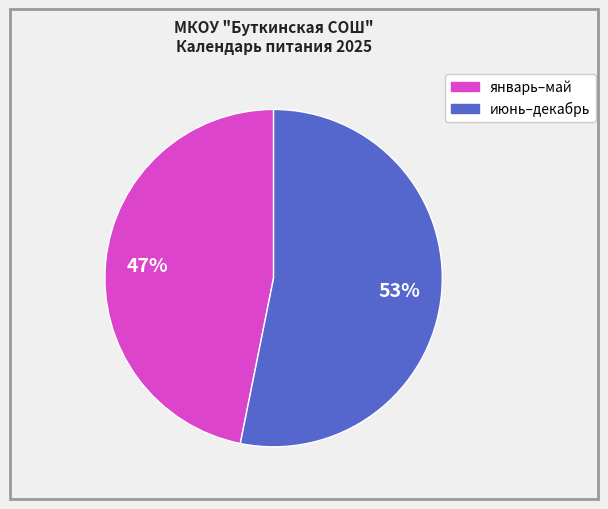

To the nearest percent, what is the difference between the largest and smallest slice percentages?

6%